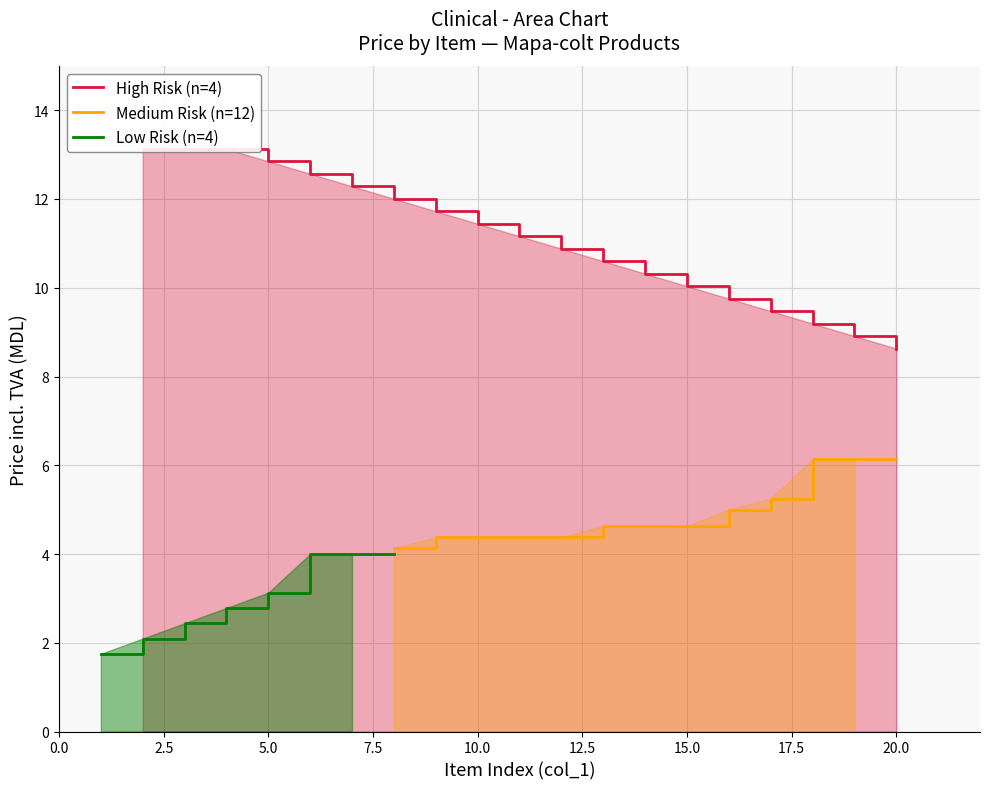

What are all the series names shown in the legend?

High Risk (n=4), Medium Risk (n=12), Low Risk (n=4)